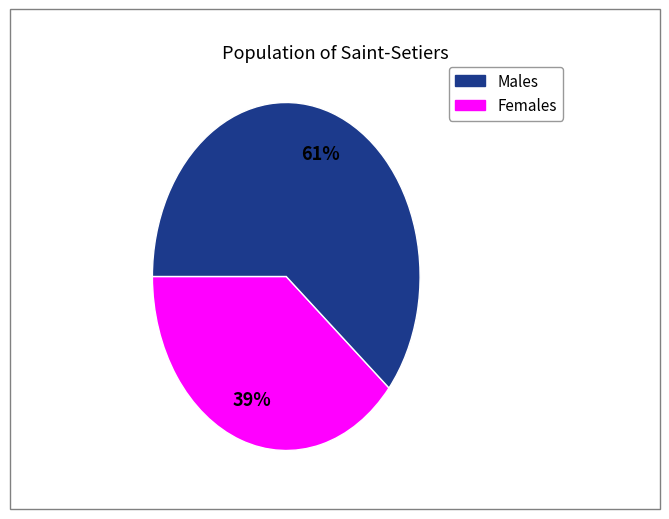

To the nearest percent, what is the difference between the largest and smallest slice percentages?

22%